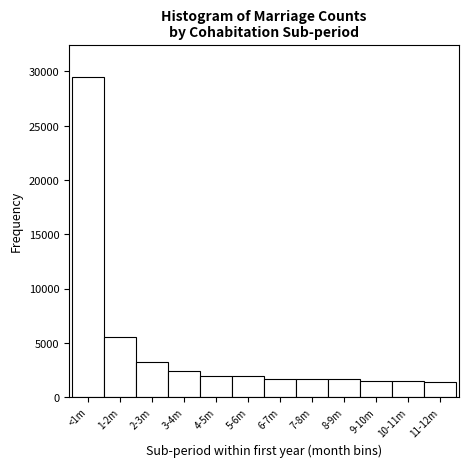

What is the difference between the maximum and second lowest values?

28078